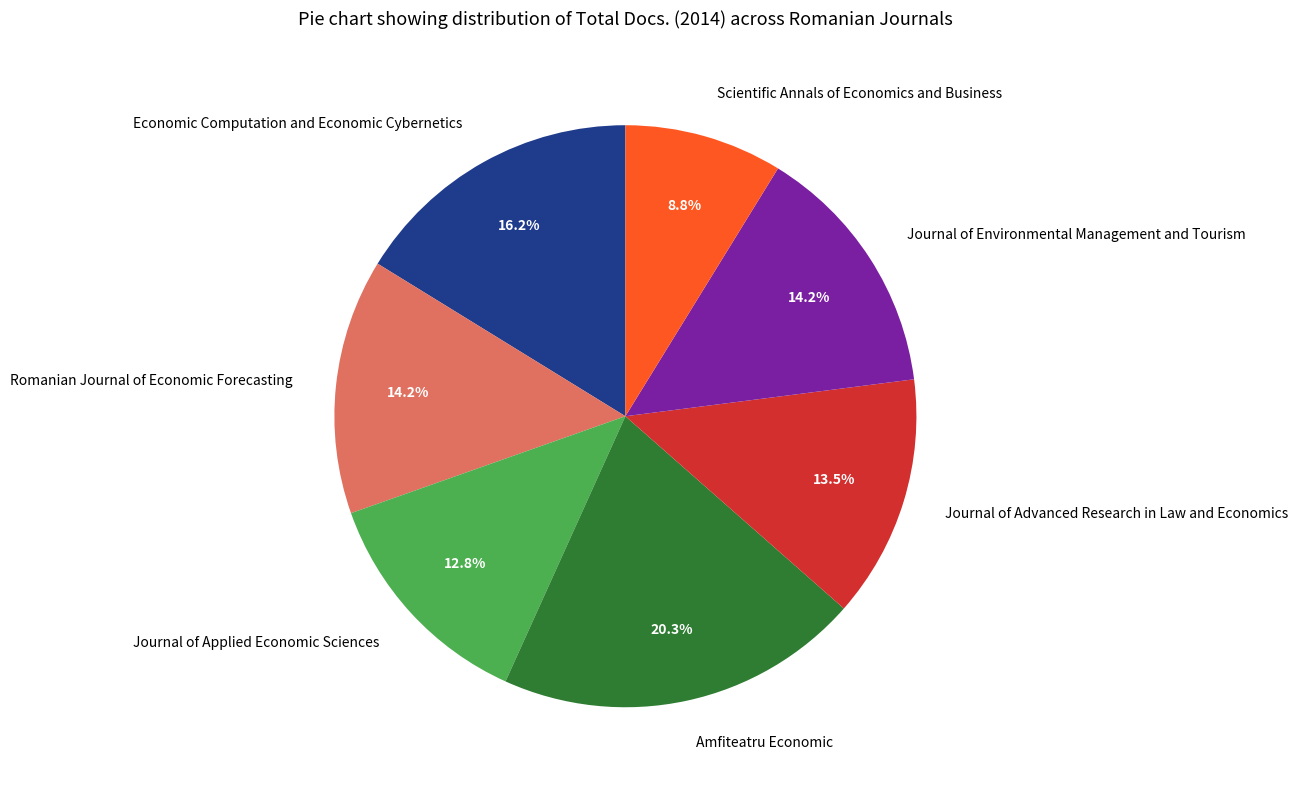

What is the ratio of the value at Scientific Annals of Economics and Business to the value at Economic Computation and Economic Cybernetics?

0.5